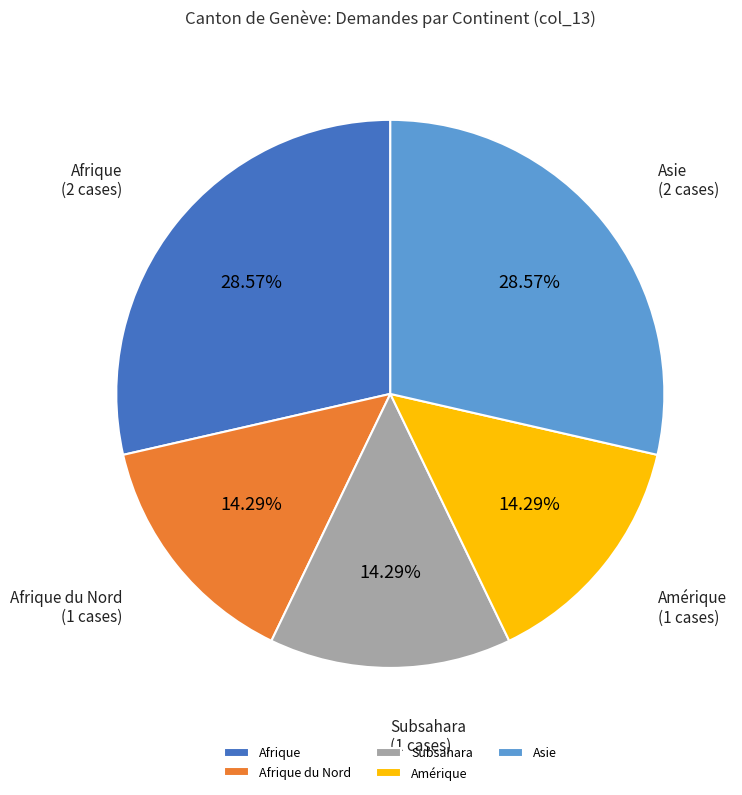

Is Afrique the majority of the pie?

No